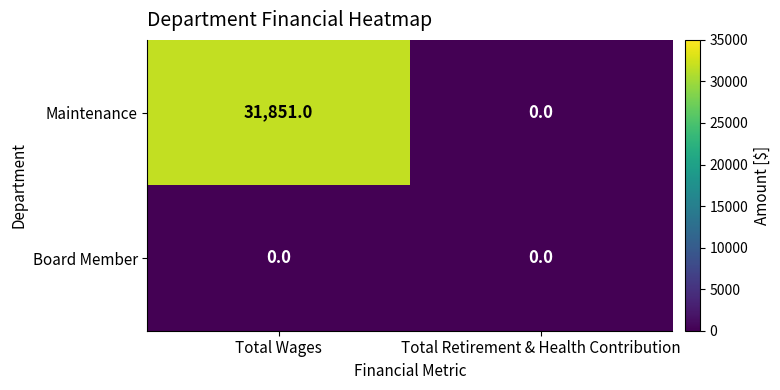

The Board Member series shows 0 at Total Retirement & Health Contribution. True or false?

True